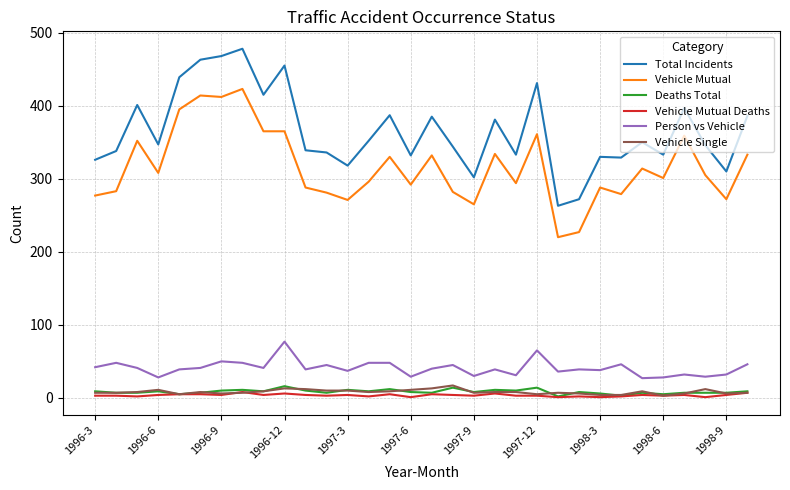

True or false: Vehicle Mutual Deaths and Total Incidents cross at least once.

False